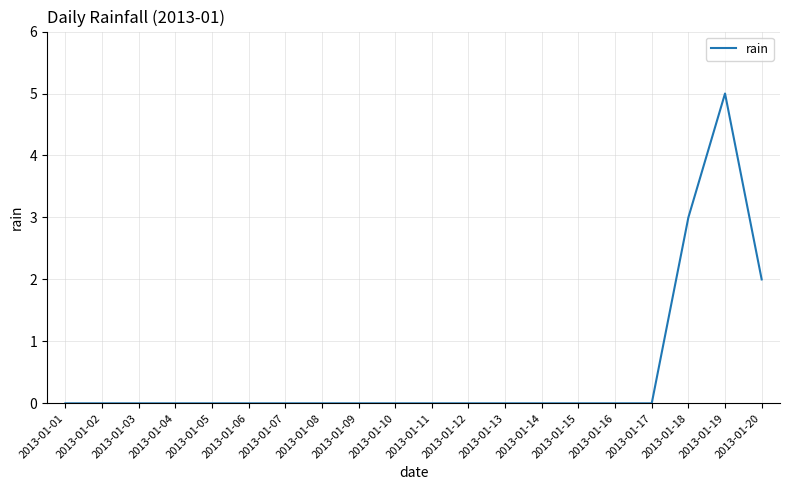

How many lines are shown in the chart?

1